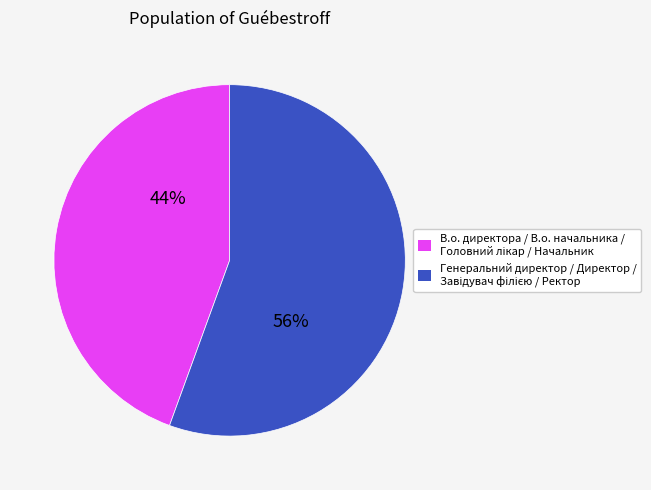

Does any single category account for the majority?

Yes